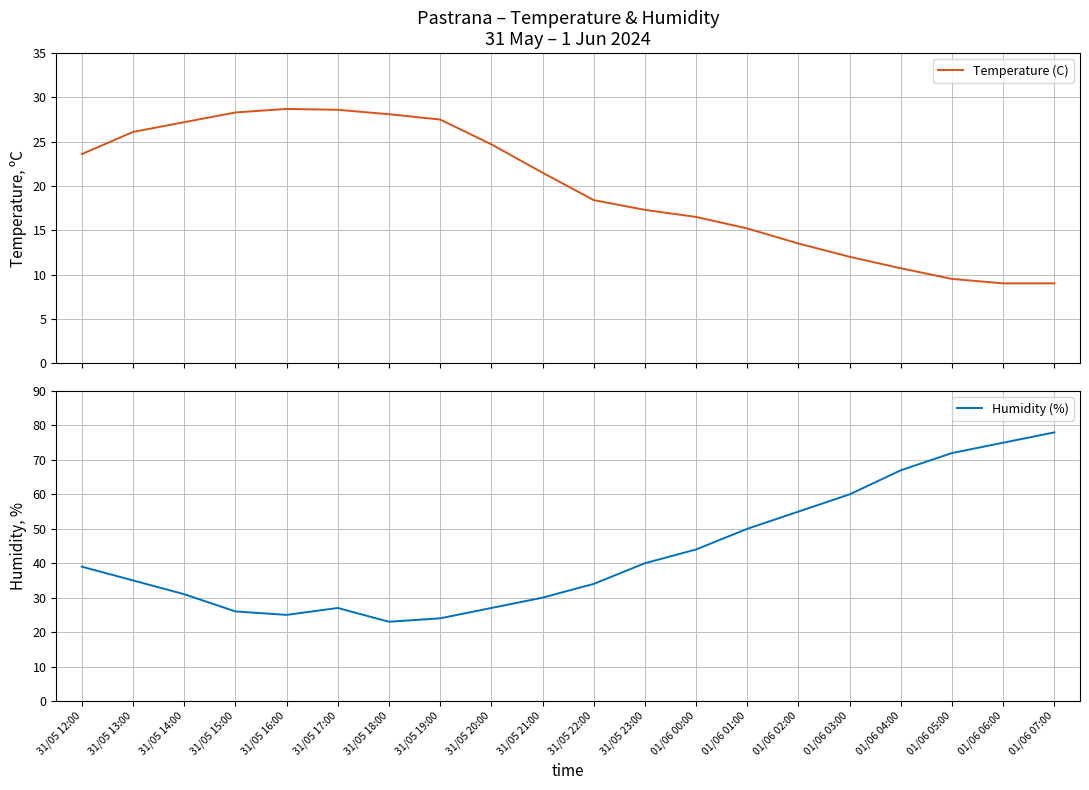

What is the difference between the Humidity (%) values at 31/05 18:00 and 31/05 13:00?

12